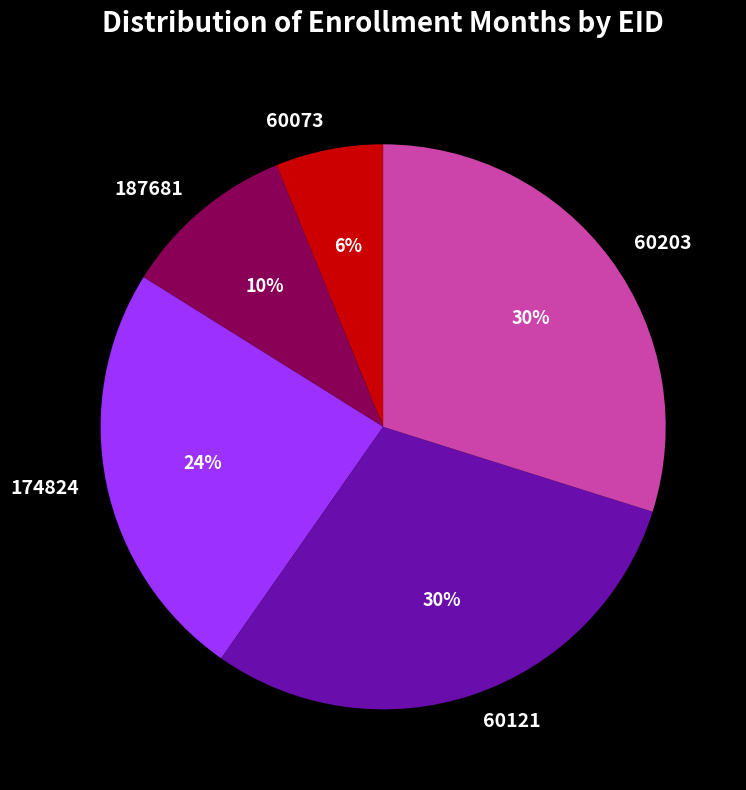

Does 187681 represent more than half of the total?

No